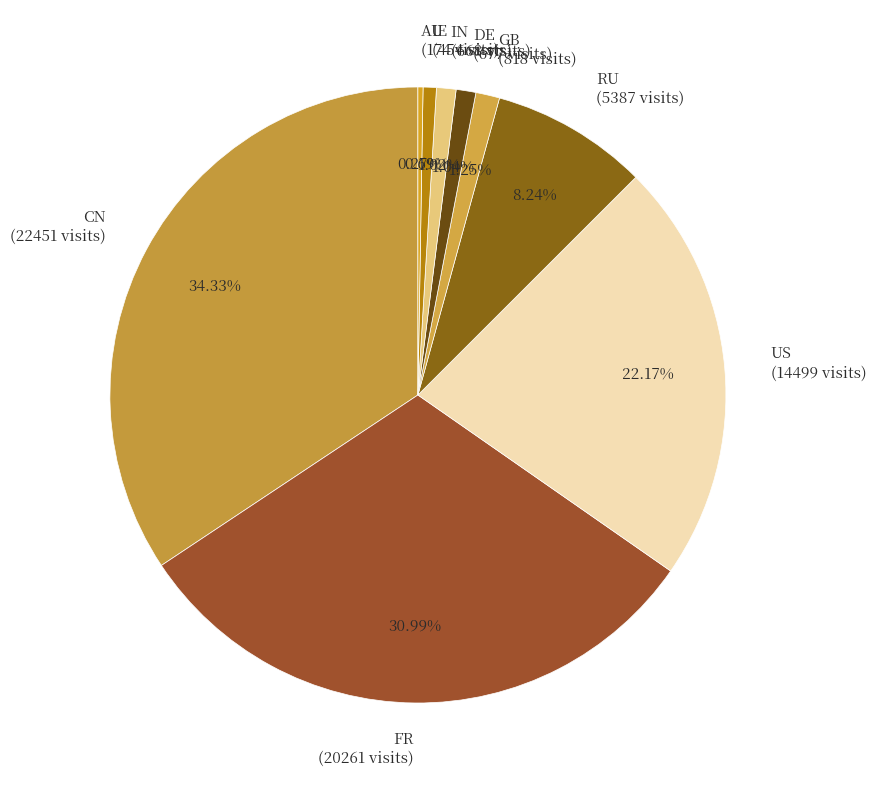

Does any single category account for the majority?

No